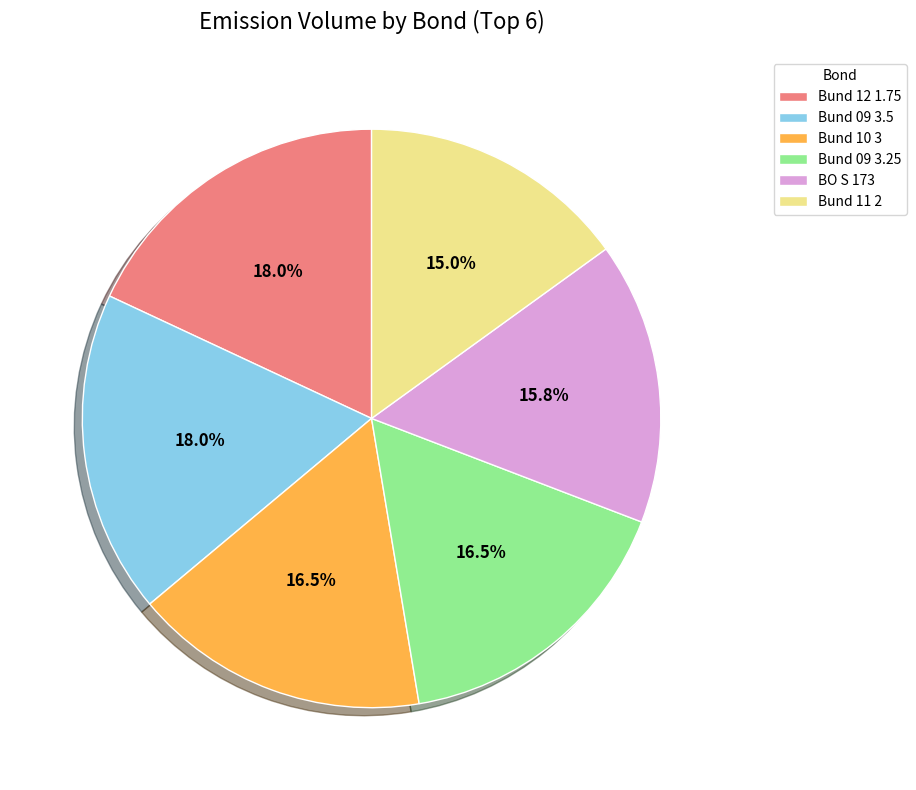

Does BO S 173 represent more than half of the total?

No